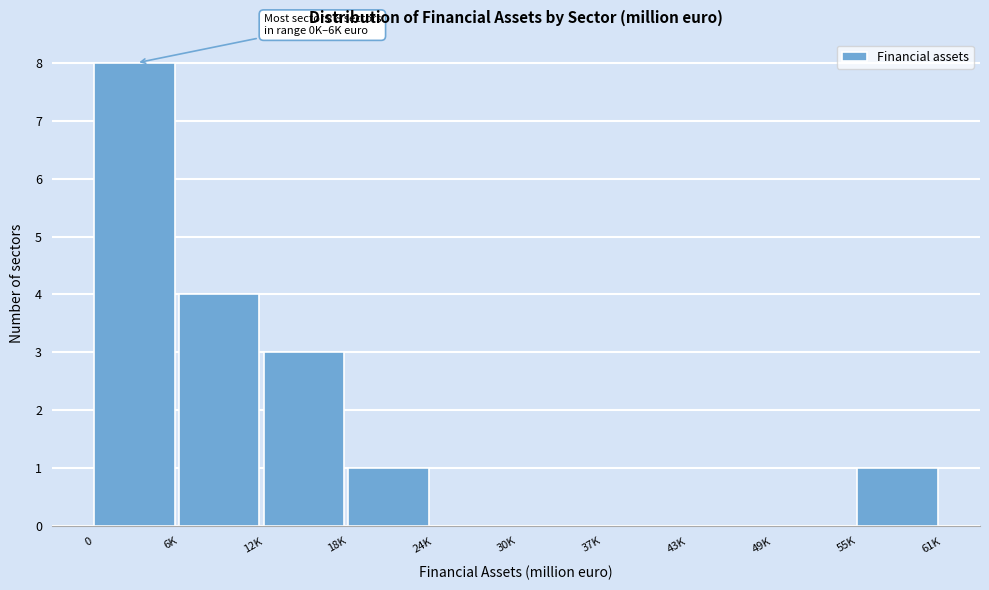

Reading right to left, transcribe all the data shown in this chart.

55K=1	49K=0	43K=0	37K=0	30K=0	24K=0	18K=1	12K=3	6K=4	0=8